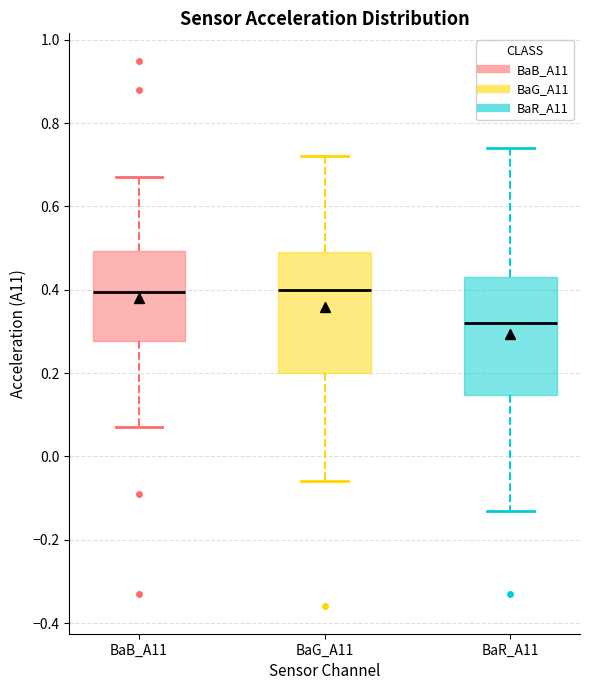

Reading left to right, transcribe this box plot: for each box, give where its median line is, the range the box spans, and where its two whiskers end, as read against the y-axis. The values are not printed on the chart, so give them approximately, as read against the axis.

BaB_A11: median 0.40, box 0.28 to 0.50, whiskers 0.08 to 0.68
BaG_A11: median 0.40, box 0.20 to 0.50, whiskers -0.06 to 0.72
BaR_A11: median 0.32, box 0.14 to 0.44, whiskers -0.12 to 0.74